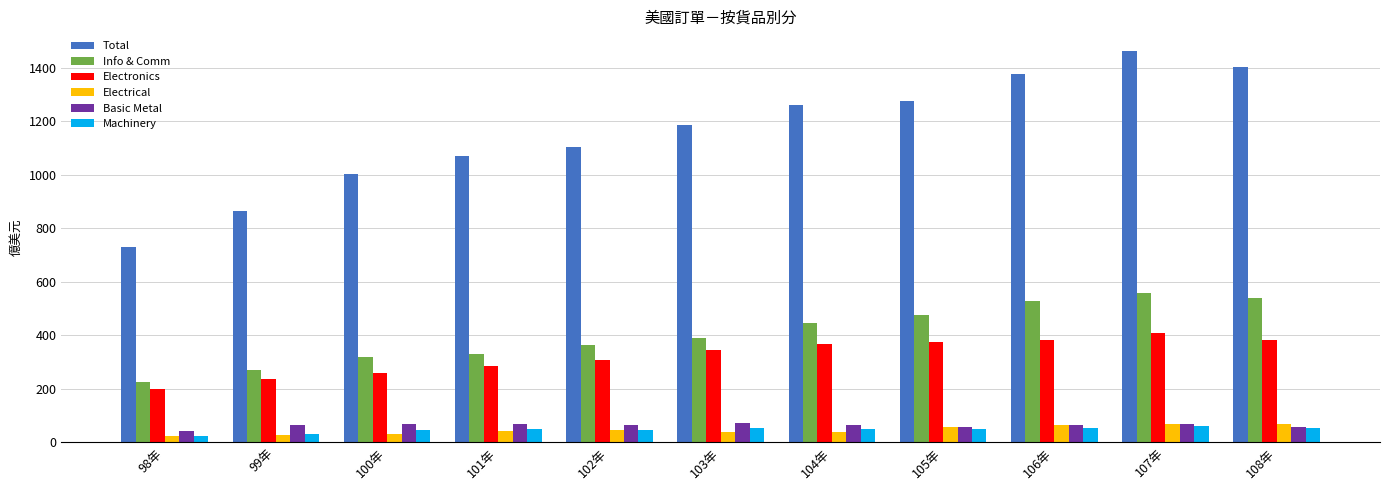

Which label corresponds to the largest value in the chart?

107年